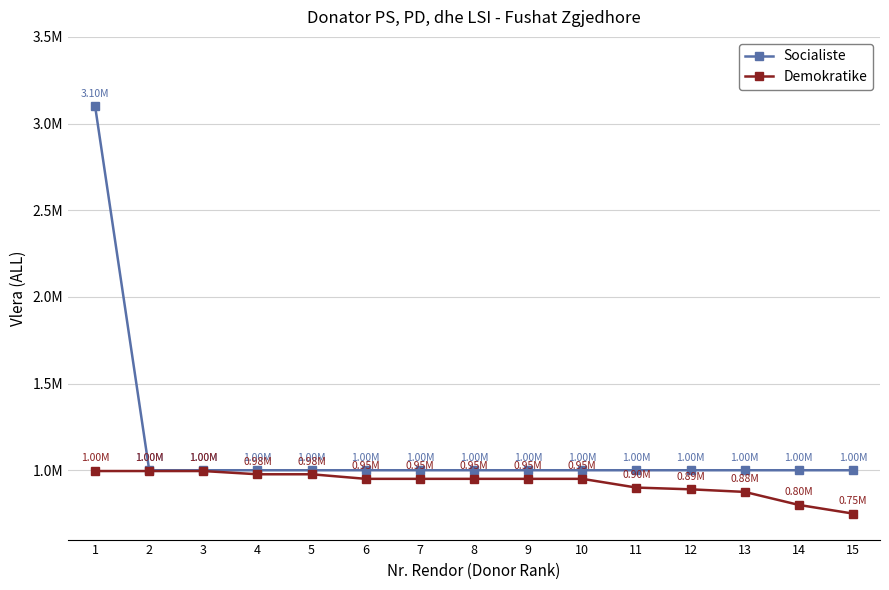

True or false: Socialiste and Demokratike cross at least once.

False